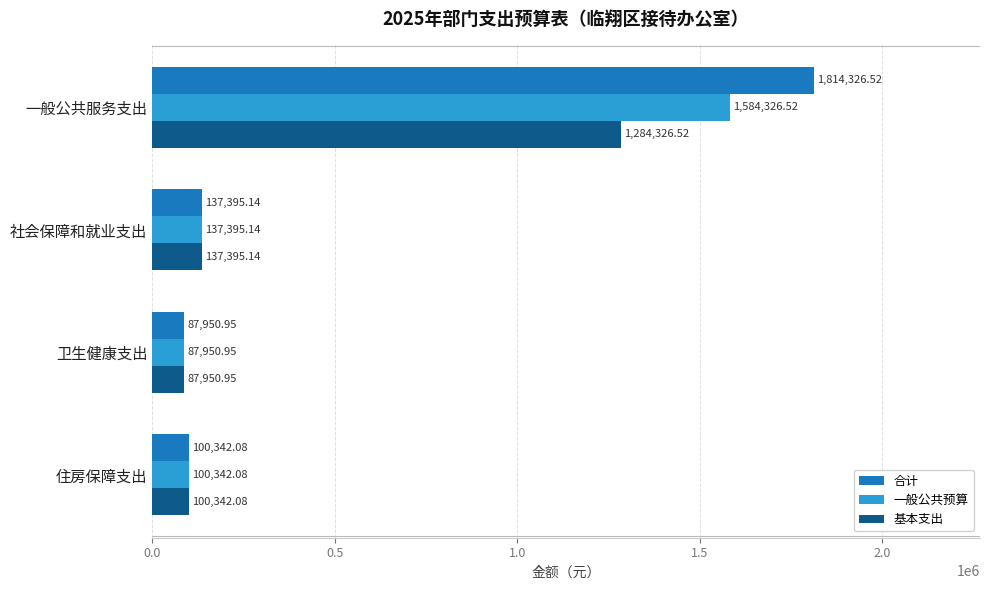

Rank the series at 一般公共服务支出 from lowest to highest value.

基本支出, 一般公共预算, 合计